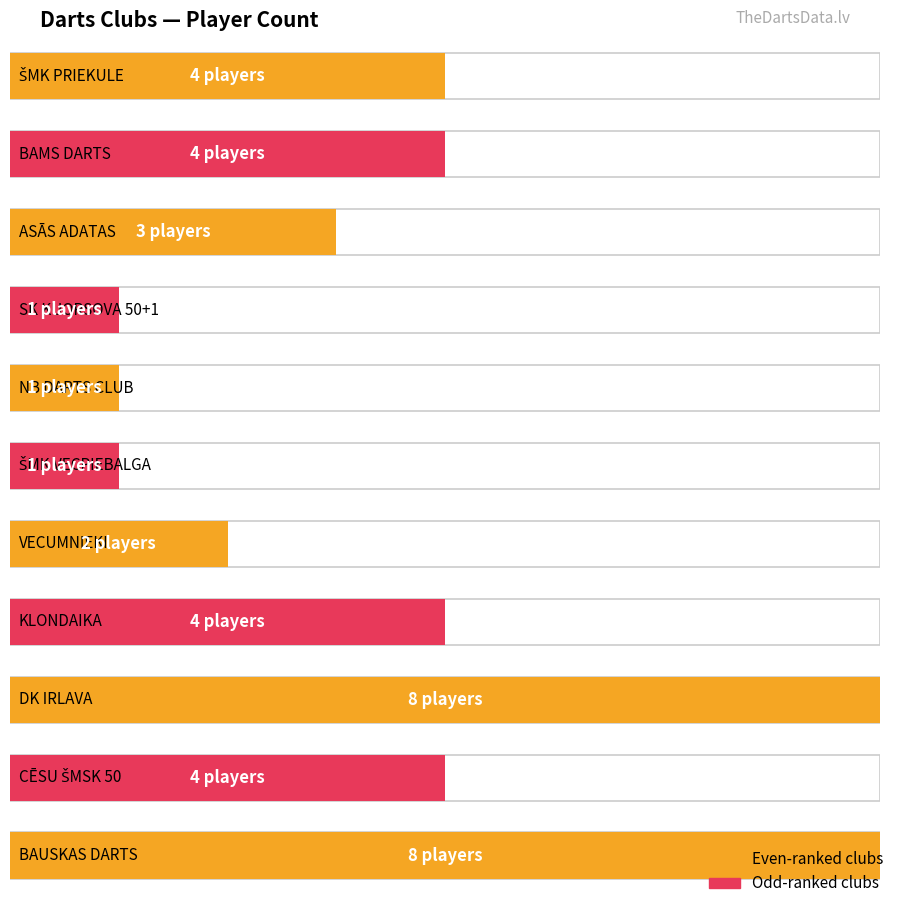

What is the sum of the values at BAMS DARTS and DK IRLAVA?

12